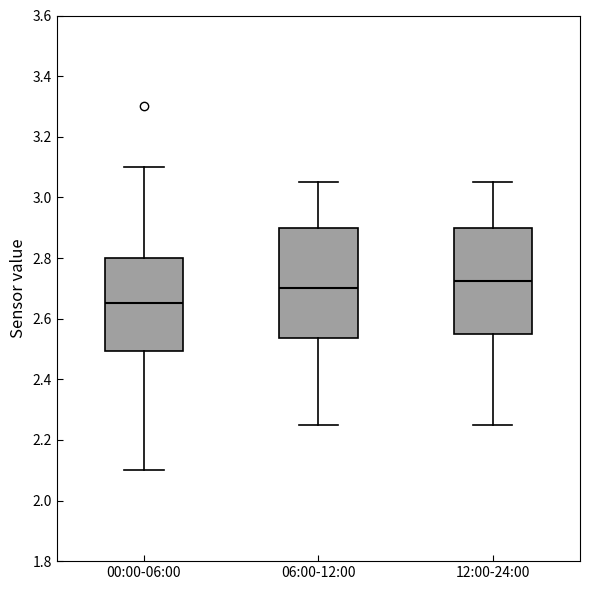

Which box's median line is the lowest?

00:00-06:00